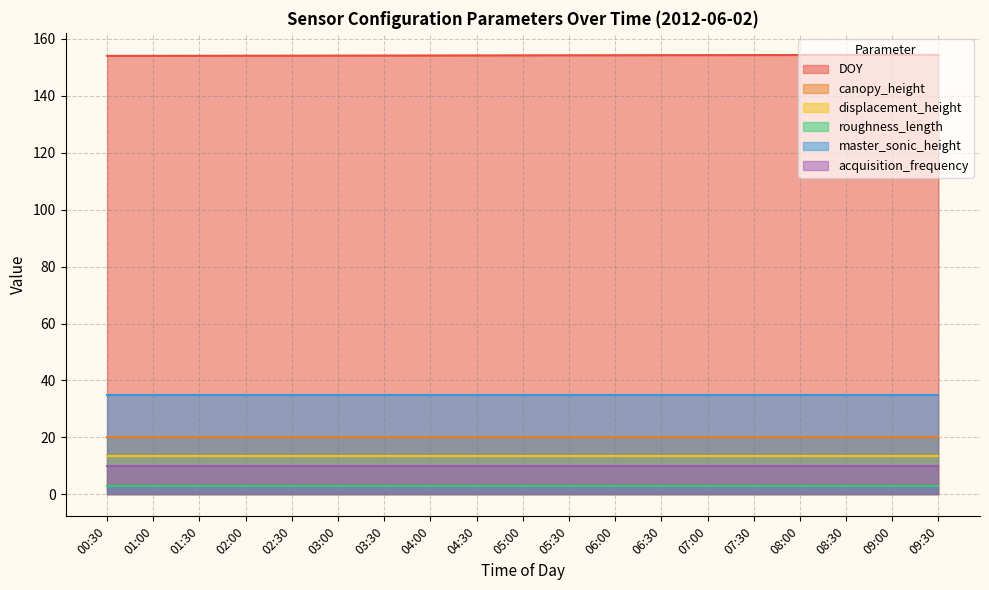

True or false: roughness_length and DOY intersect in this chart.

False